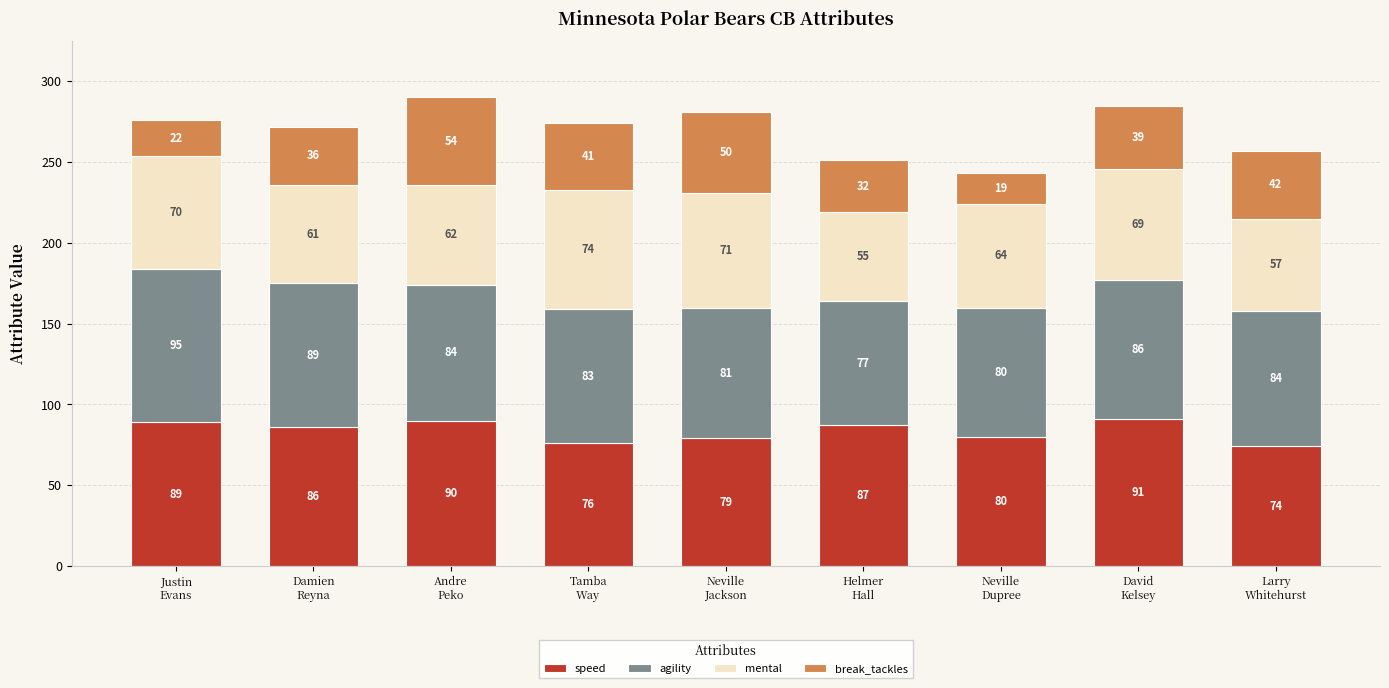

What is the total value across all series at Damien
Reyna?

272